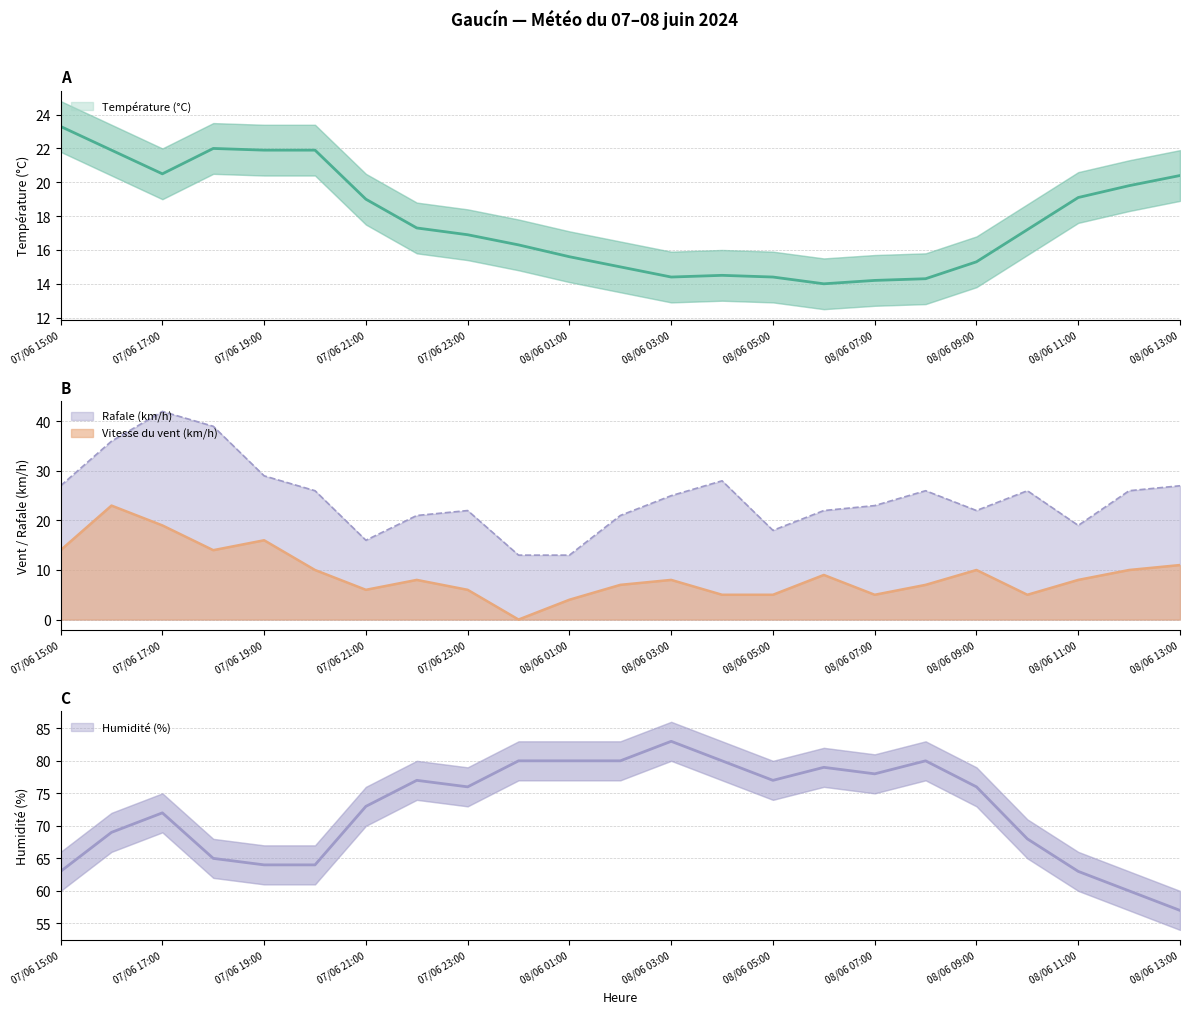

Does the chart display data point markers on the line(s)?

No